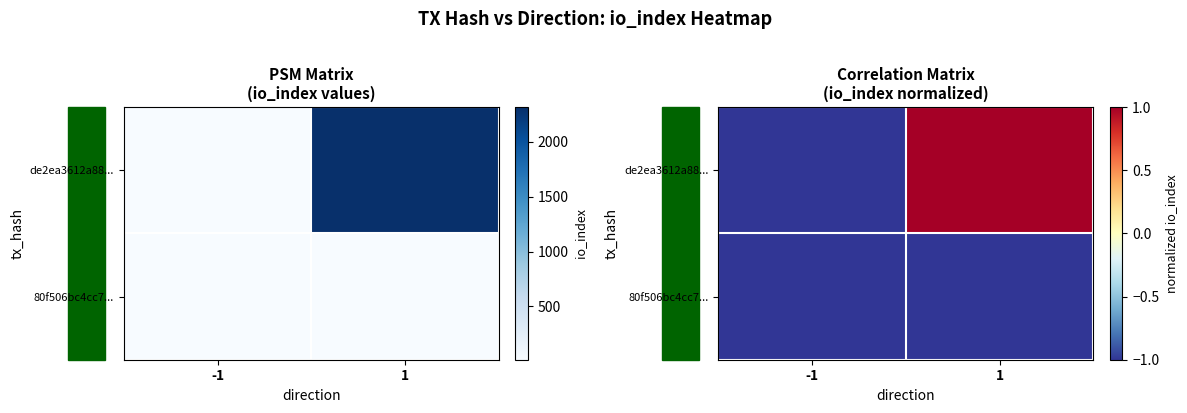

List the labels in order of 80f506bc4cc7... value, smallest first.

-1, 1